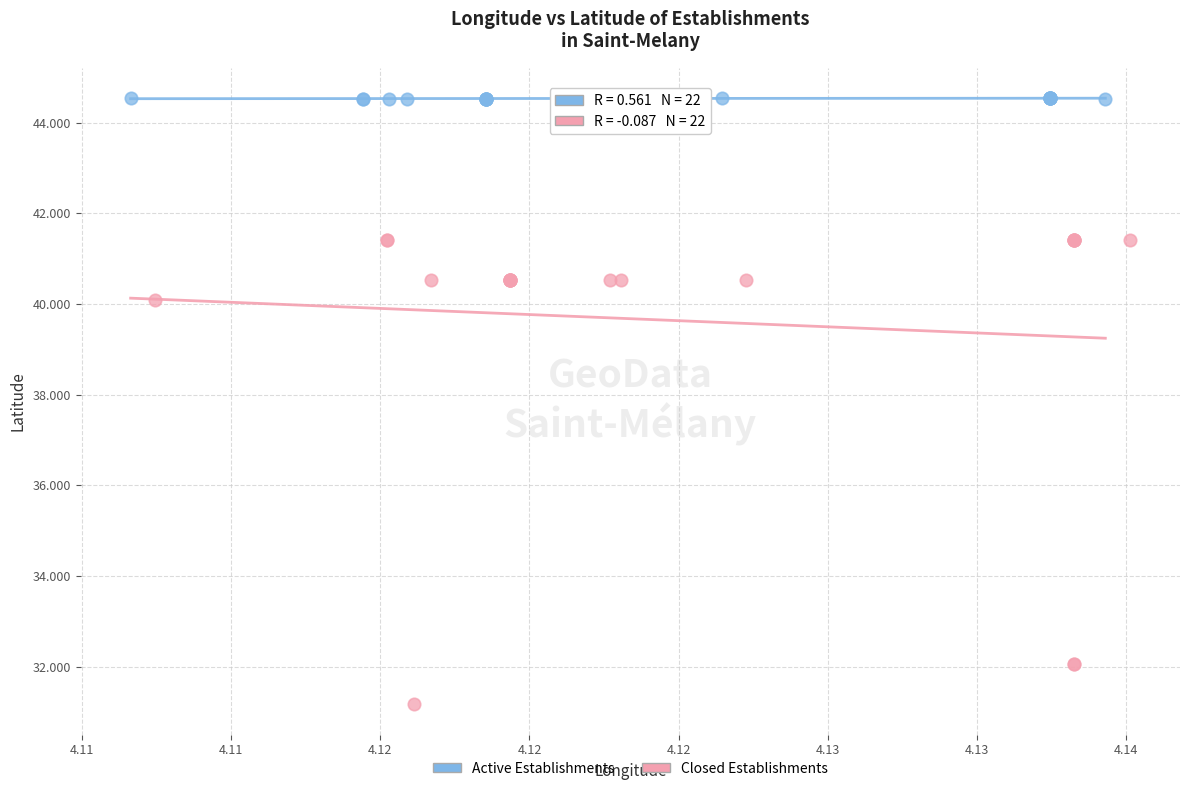

Which series contains the lowest Y value?

Closed Establishments